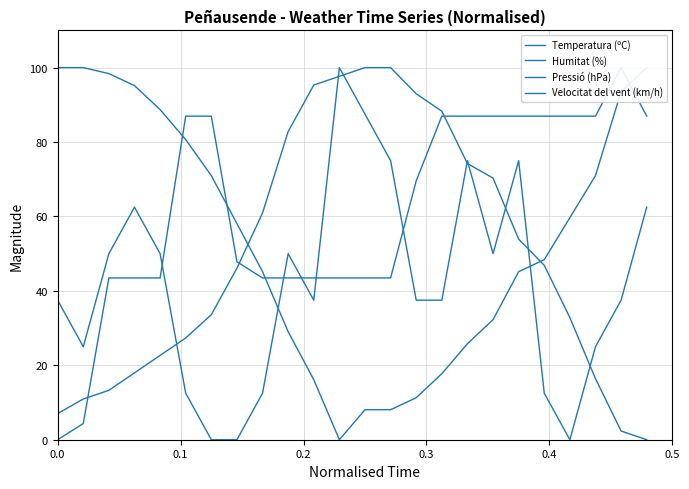

List the series in order of their overall mean, highest first.

Pressió (hPa), Humitat (%), Temperatura (ºC), Velocitat del vent (km/h)